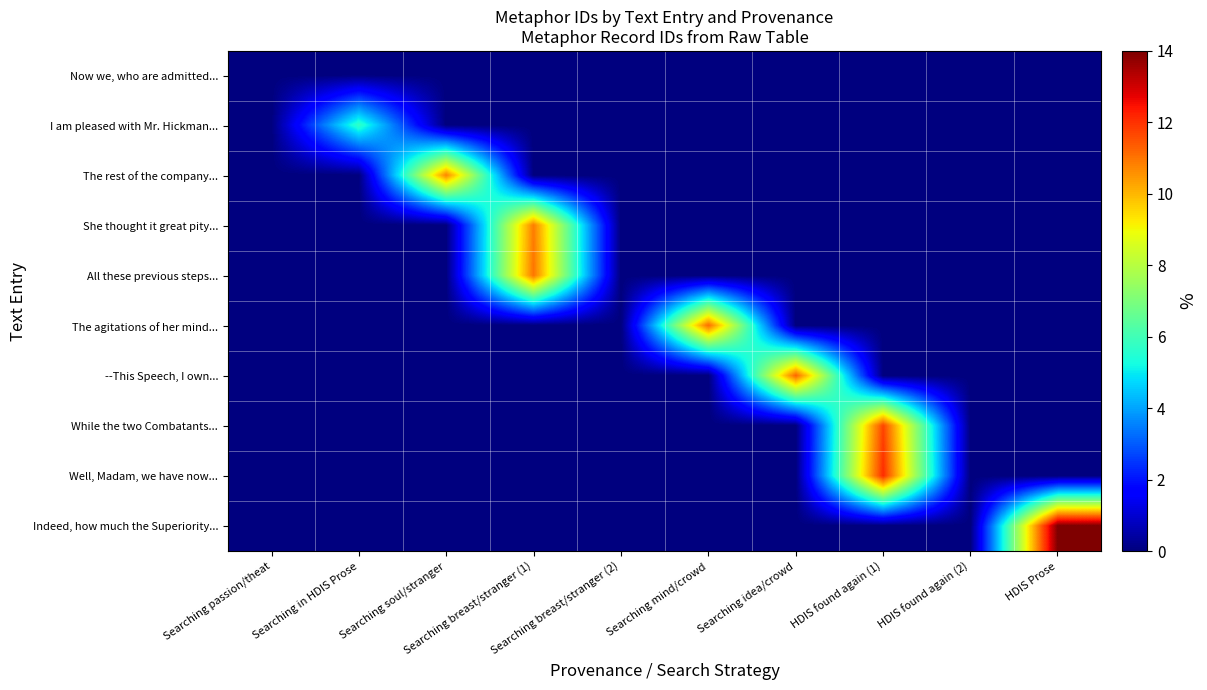

At which category is the sum across all series the highest?

HDIS found again (1)